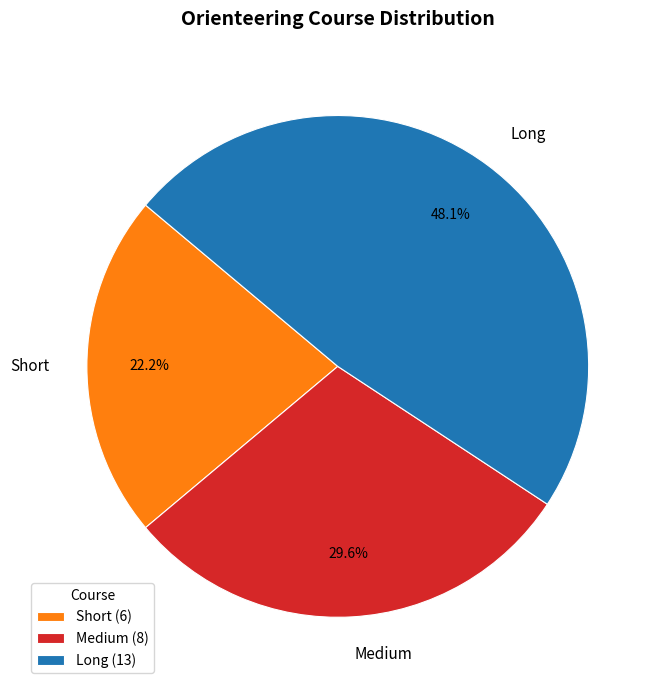

Count the number of slices in the pie.

3